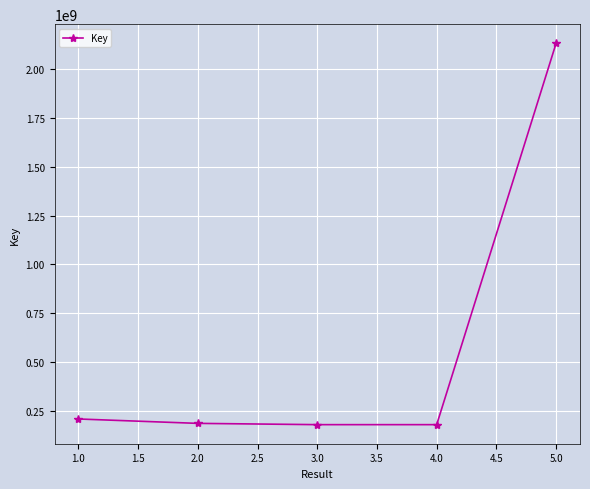

What is the sum of all values?

2891528961